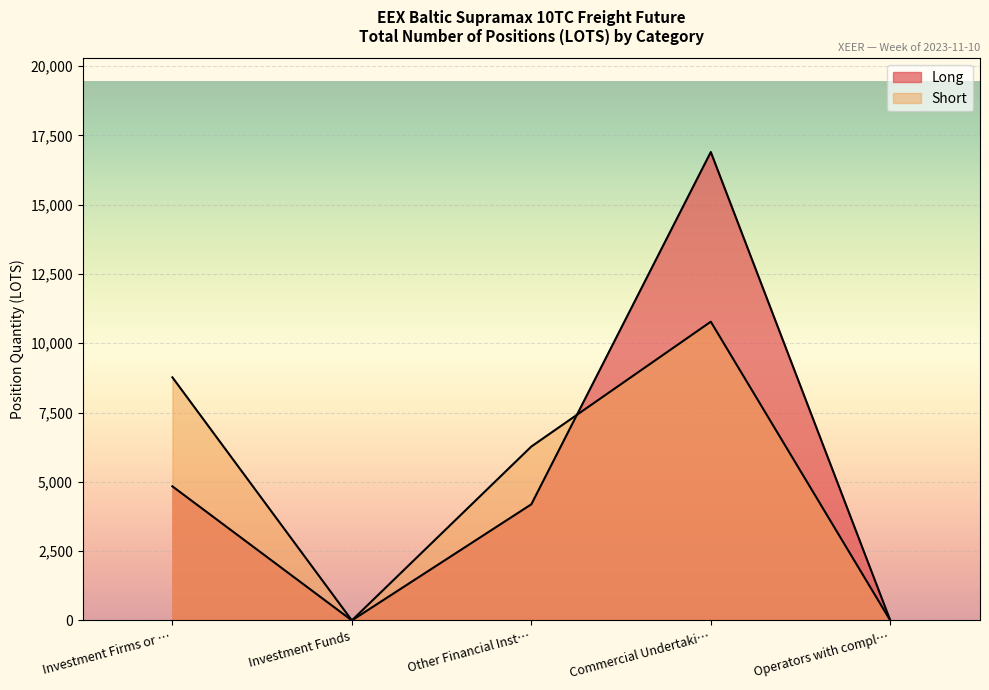

At Investment Funds, list the series in order from largest to smallest.

Long, Short